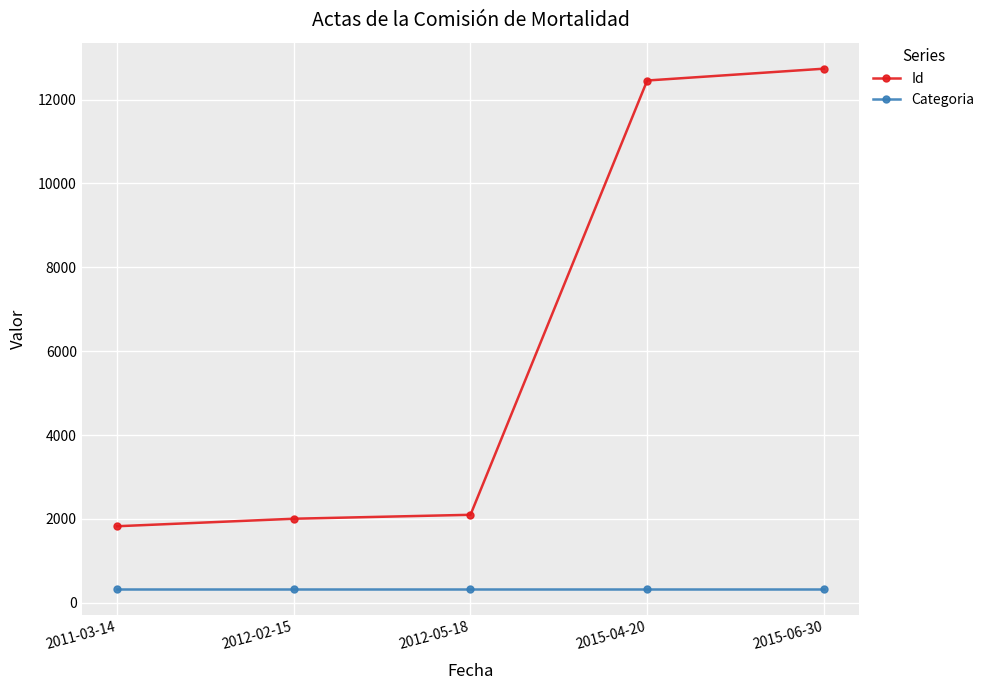

Does the chart have visible grid lines?

Yes